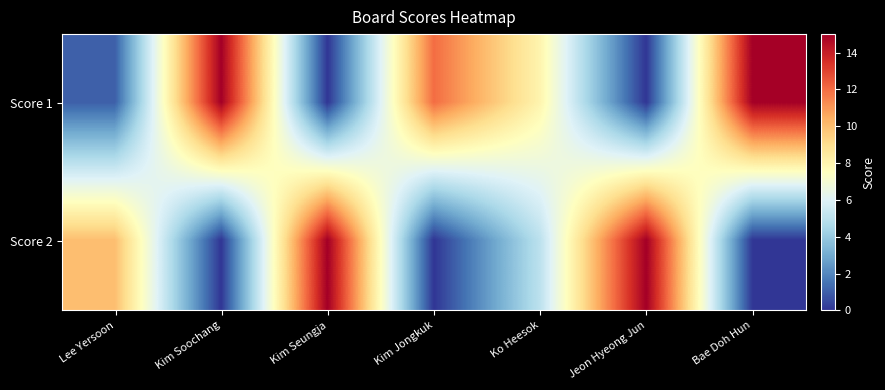

Which series has the widest spread of values?

Score 1